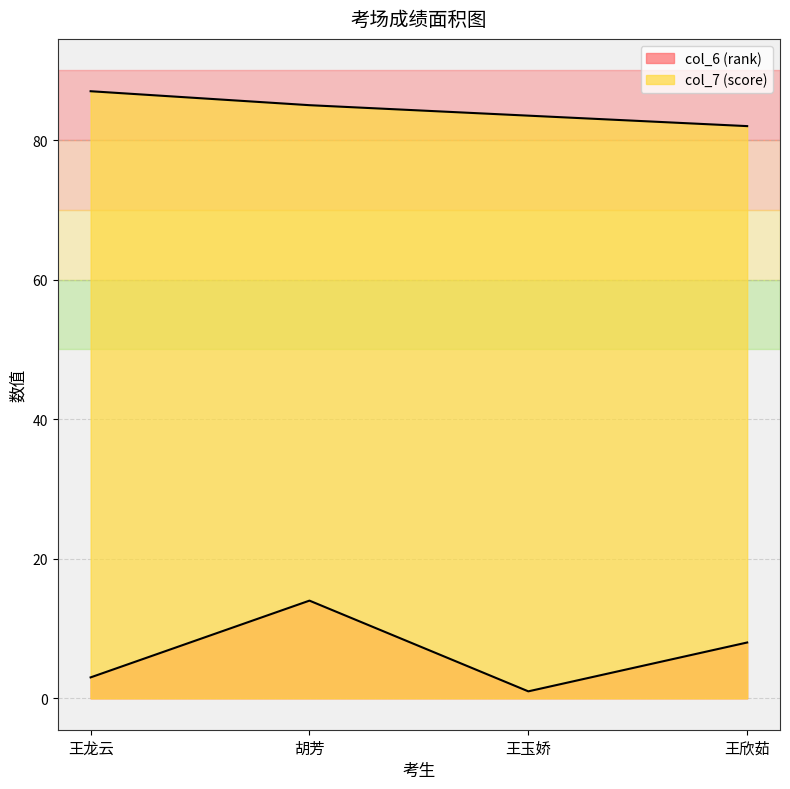

In col_6 (rank), how many points are higher than both neighbors (excluding endpoints)?

1